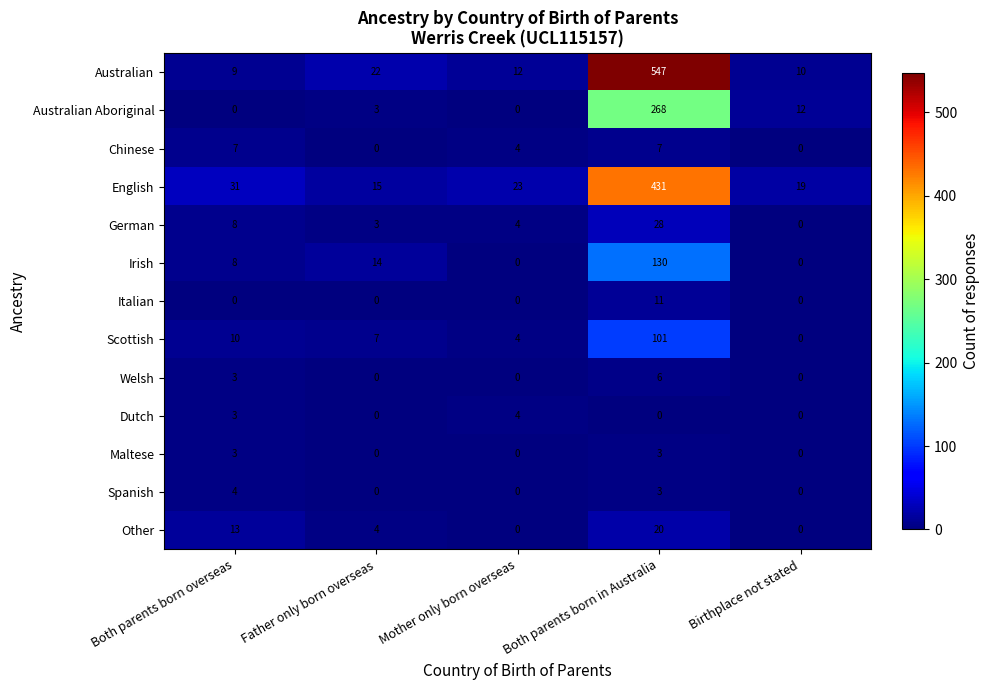

How many Spanish values are between 0 and 3?

4